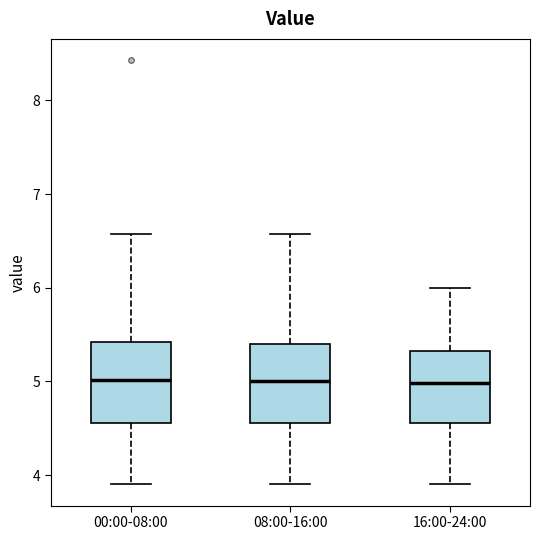

Reading left to right, read every box against the y-axis: the position of its median line, the range the box covers, and the ends of its whiskers. The values are not printed on the chart, so give them approximately, as read against the axis.

00:00-08:00: median 5.0, box 4.6 to 5.4, whiskers 3.9 to 6.6
08:00-16:00: median 5.0, box 4.6 to 5.4, whiskers 3.9 to 6.6
16:00-24:00: median 5.0, box 4.6 to 5.3, whiskers 3.9 to 6.0